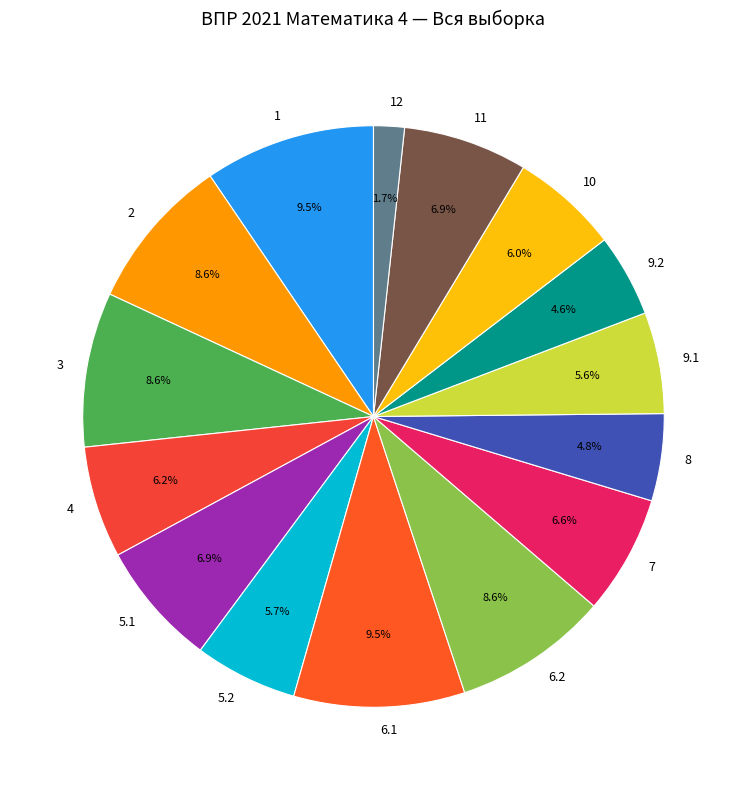

Does 2 account for over 50% of the chart?

No